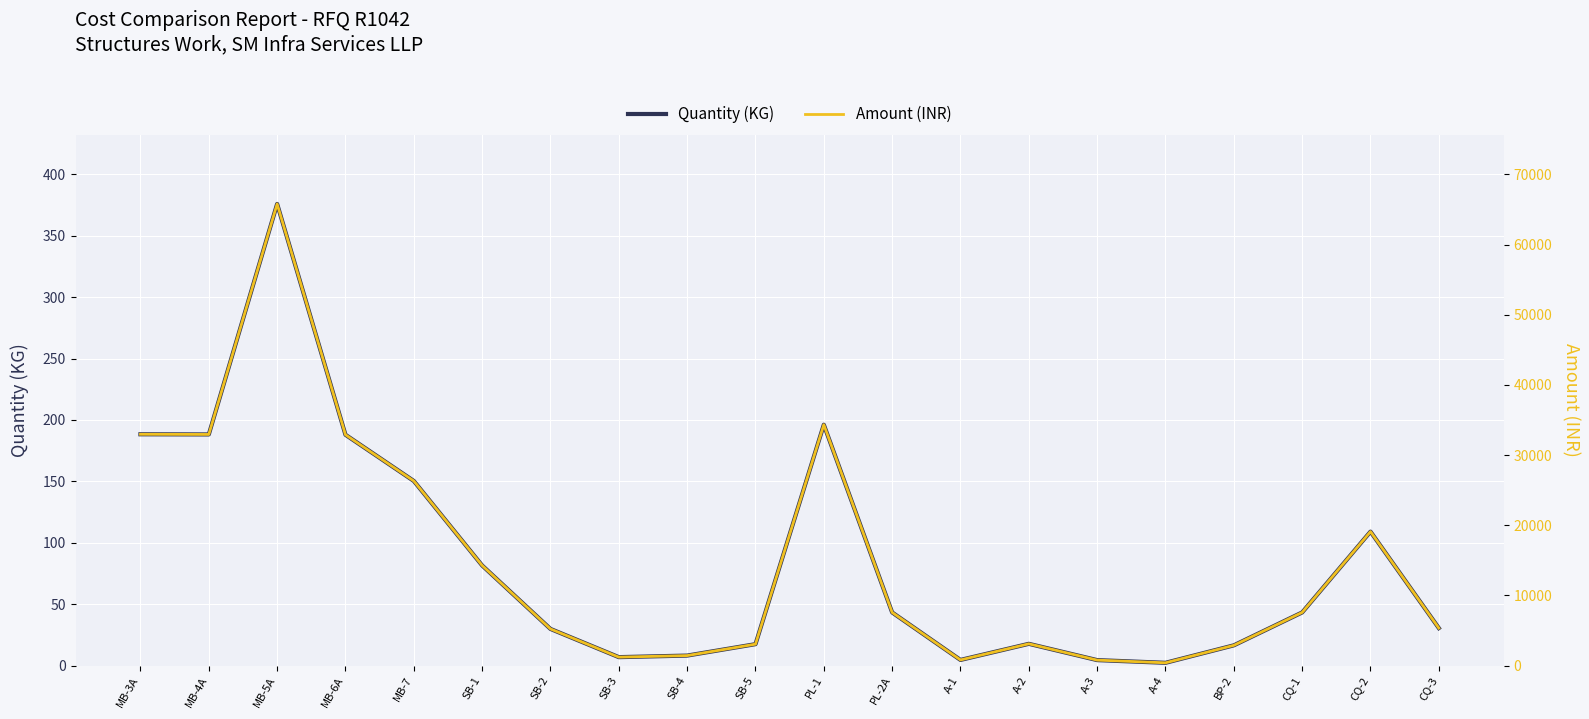

Reading left to right, what are all the values shown in this chart?

Quantity (KG): 188.4	188.2	375.9	188.0	150.3	81.5	29.9	6.9	8.2	17.4	196.2	43.3	4.6	17.7	4.5	2.3	16.5	43.3	109.1	30.5
Amount (INR): 32963.0	32940.2	65789.5	32894.8	26311.2	14267.8	5225.5	1204.0	1426.2	3053.8	34328.0	7574.0	806.8	3102.8	780.5	397.2	2885.8	7575.8	19090.8	5344.5